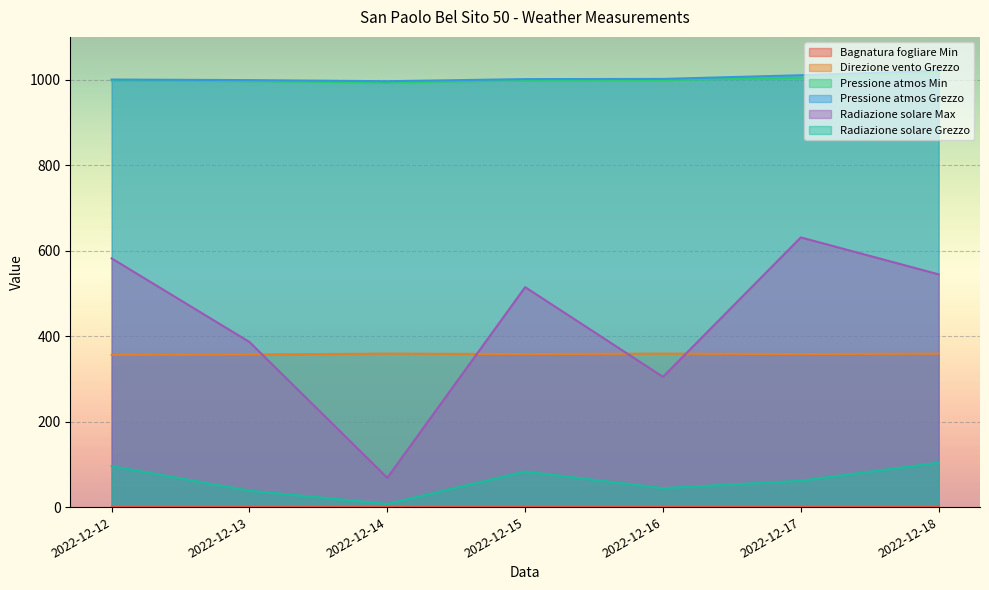

True or false: Radiazione solare Grezzo and Direzione vento Grezzo cross at least once.

False